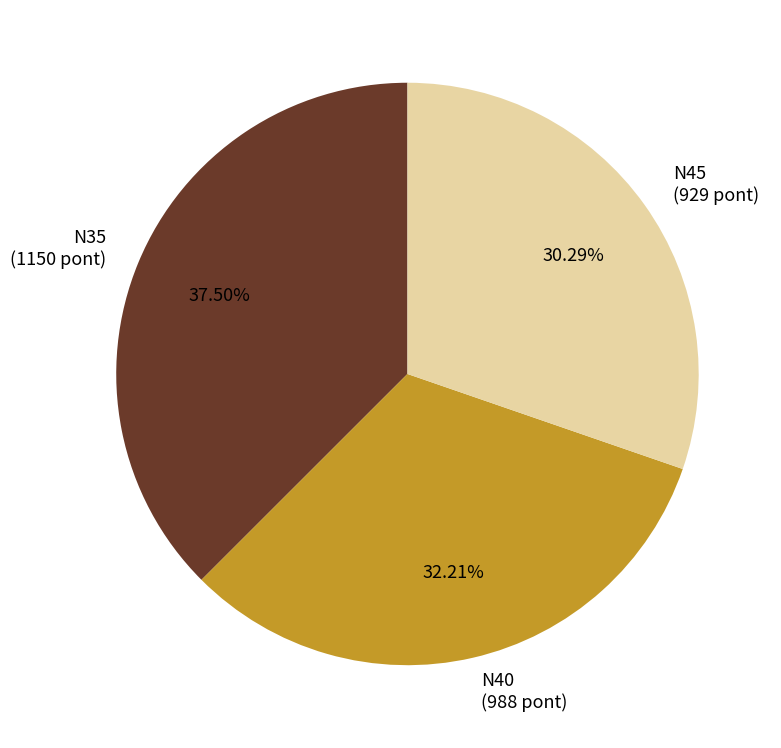

Is there any slice that represents more than half of the pie?

No